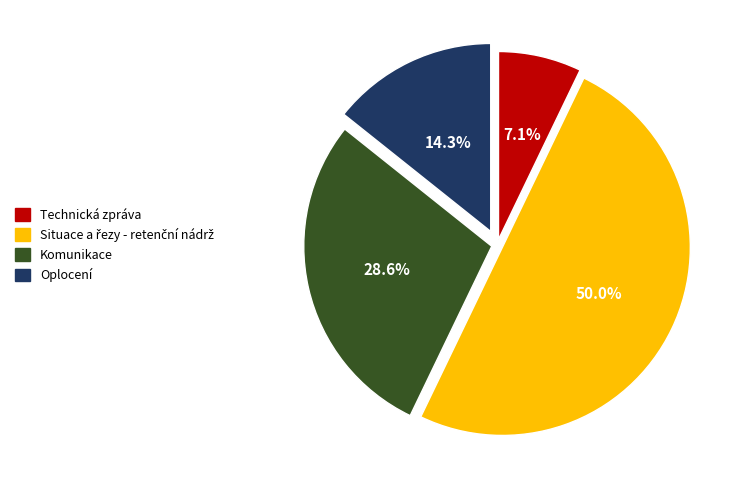

How many segments does this pie chart have?

4